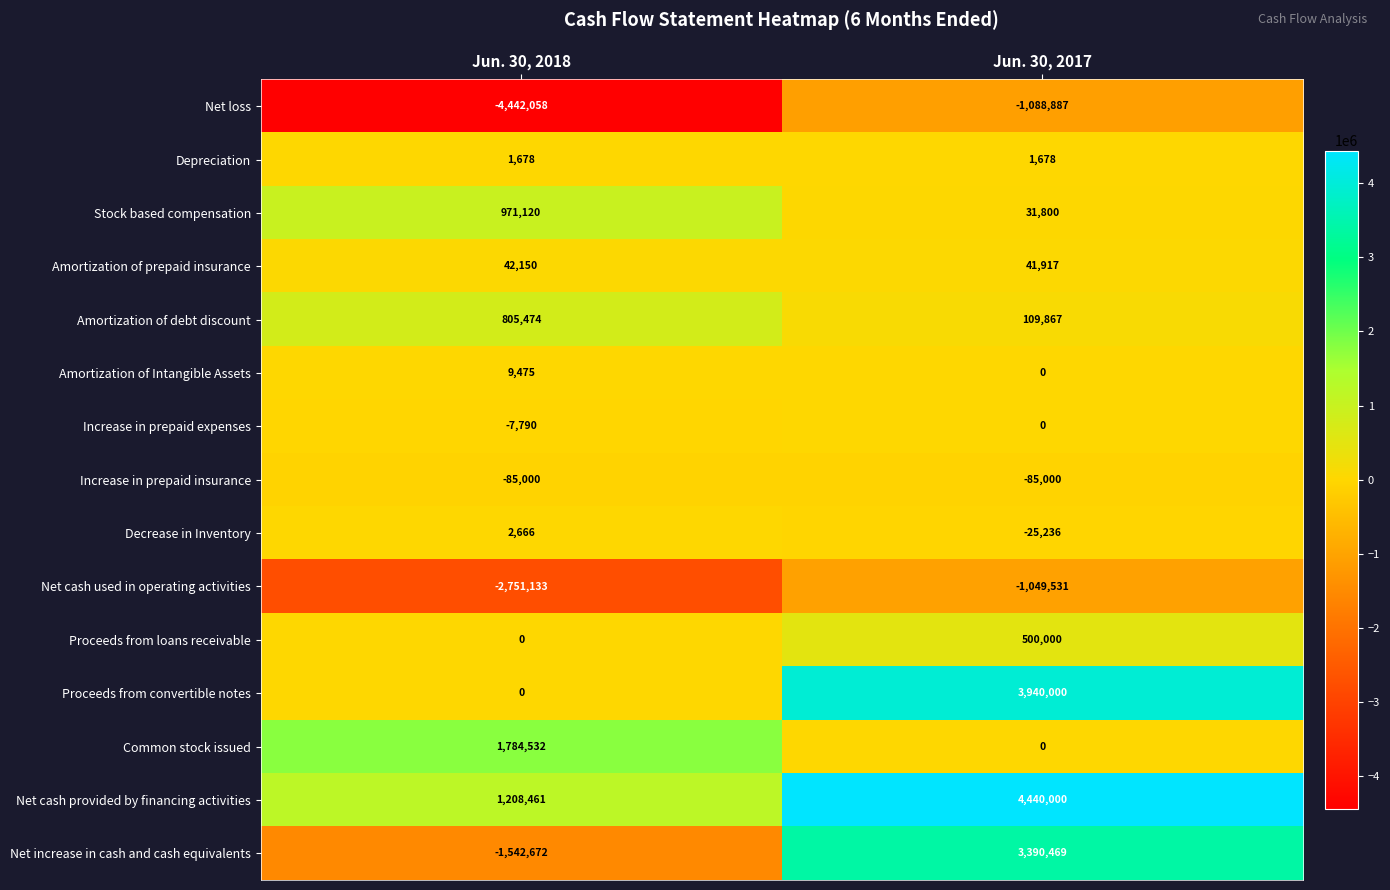

Reading left to right, extract all data points from this chart.

Net loss: -4442058	-1088887
Depreciation: 1678	1678
Stock based compensation: 971120	31800
Amortization of prepaid insurance: 42150	41917
Amortization of debt discount: 805474	109867
Amortization of Intangible Assets: 9475	0
Increase in prepaid expenses: -7790	0
Increase in prepaid insurance: -85000	-85000
Decrease in Inventory: 2666	-25236
Net cash used in operating activities: -2751133	-1049531
Proceeds from loans receivable: 0	500000
Proceeds from convertible notes: 0	3940000
Common stock issued: 1784532	0
Net cash provided by financing activities: 1208461	4440000
Net increase in cash and cash equivalents: -1542672	3390469